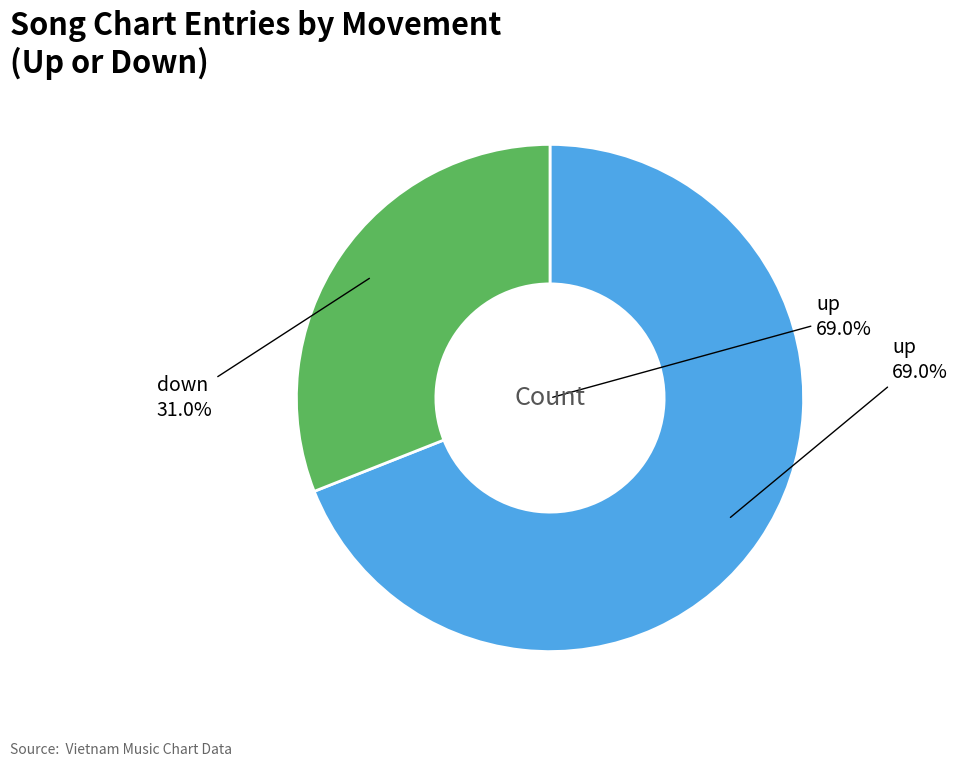

What is the ratio of the value at down to the value at up?

0.4